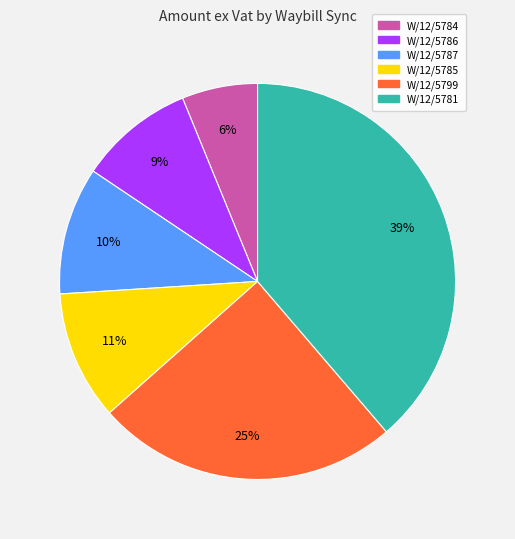

To the nearest percent, what percentage of the pie is W/12/5785?

11%